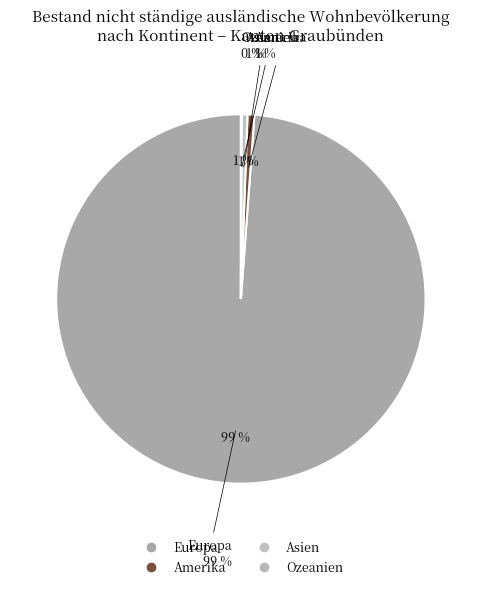

To the nearest percent, what is the combined percentage of Europa and Amerika?

99%